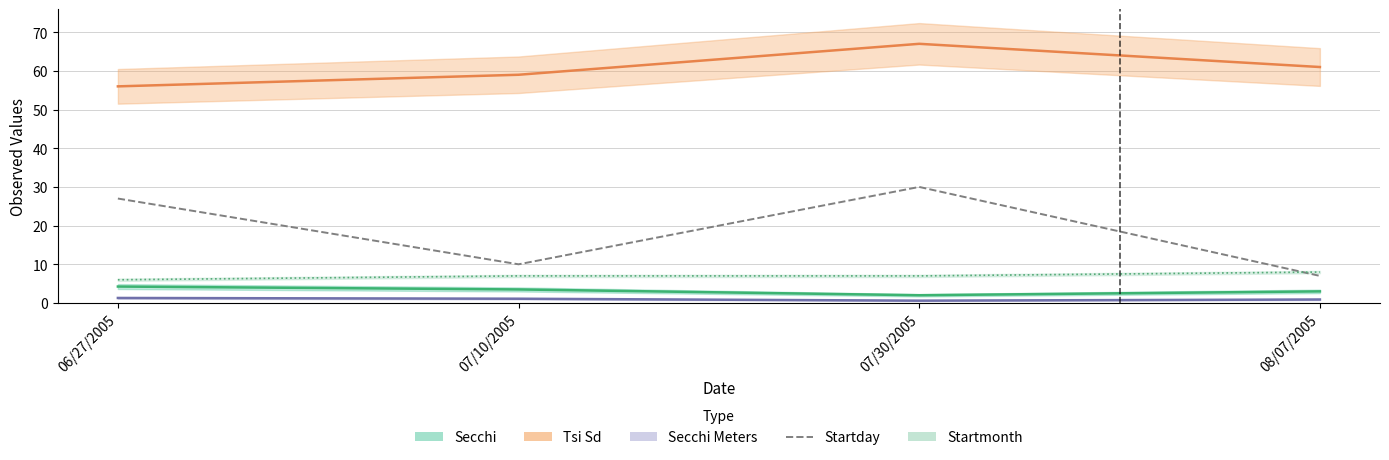

True or false: the data shows 16 at 07/10/2005.

False